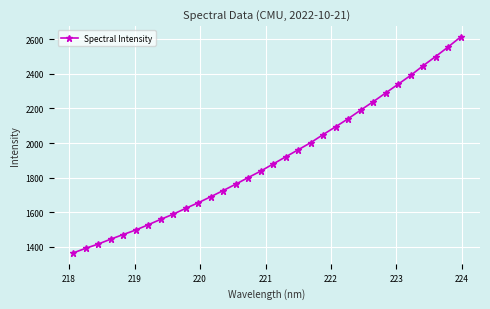

How many categories are shown in the chart?

32